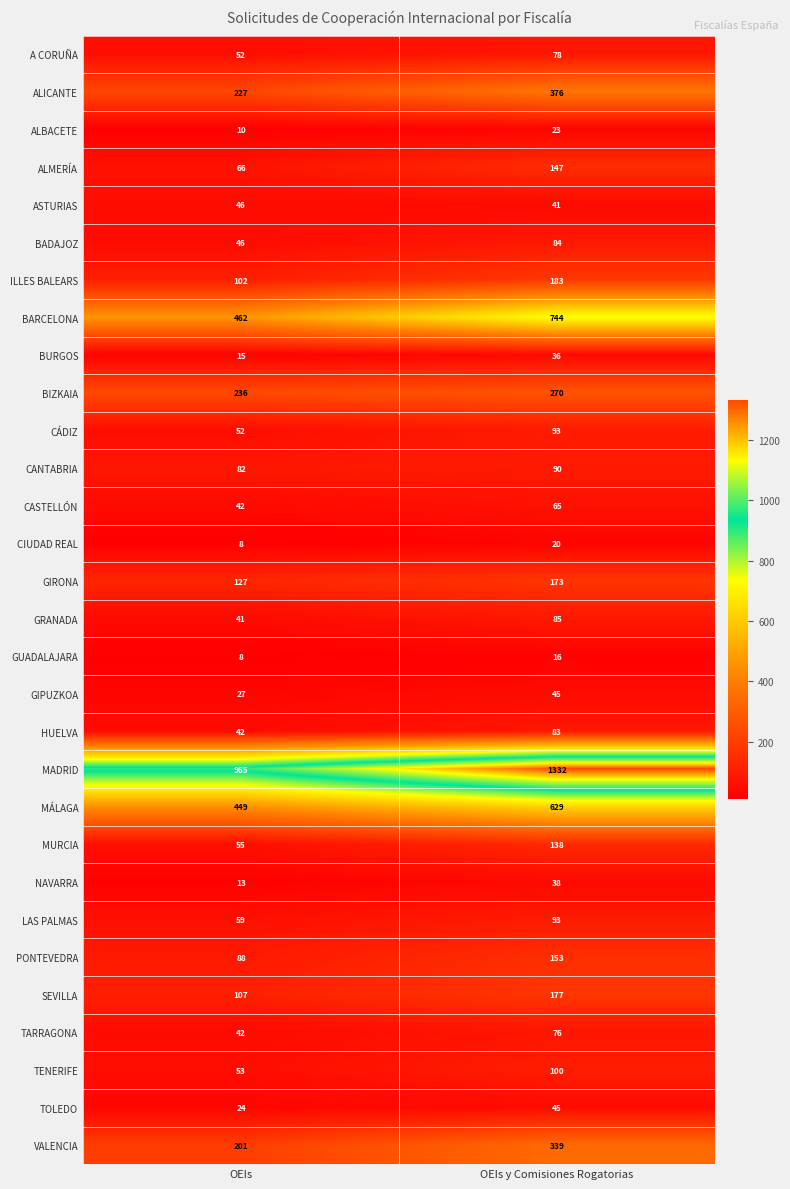

At which label does GIRONA reach its minimum?

OEIs